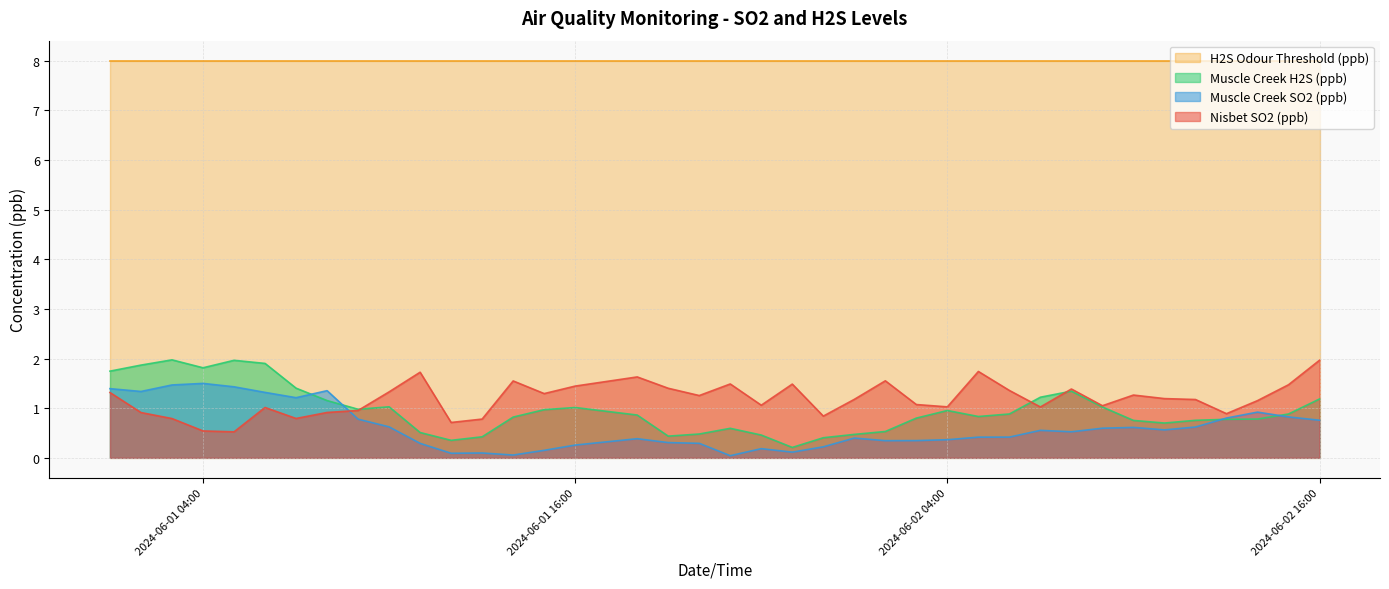

How many categories are shown in the chart?

39